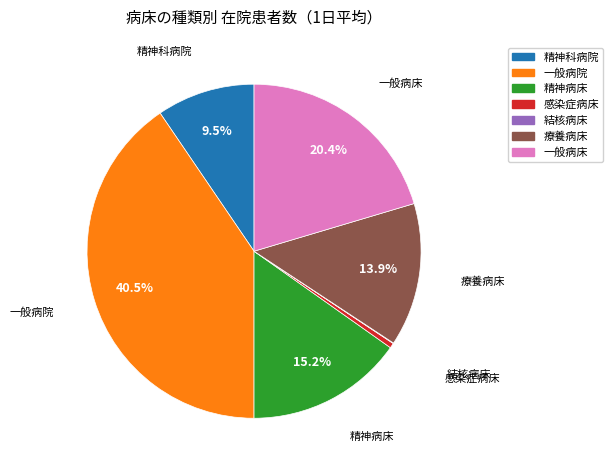

Between 感染症病床 and 精神科病院, which is larger?

精神科病院